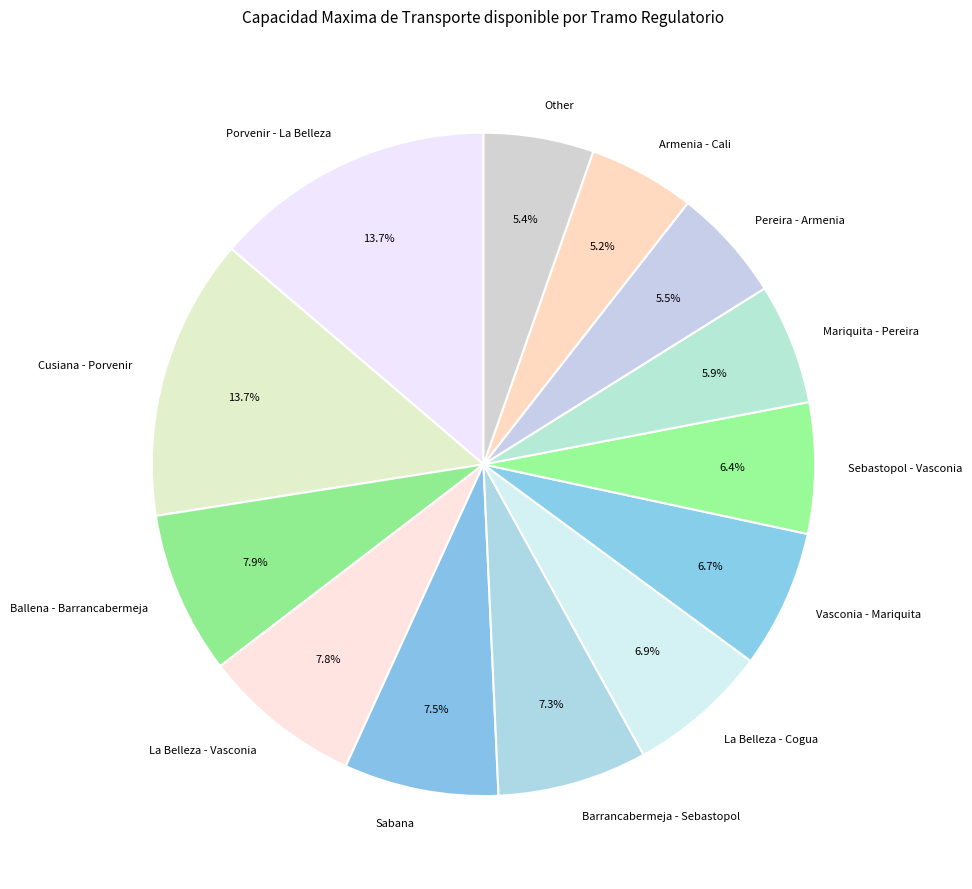

Which has a higher value, Mariquita - Pereira or Vasconia - Mariquita?

Vasconia - Mariquita